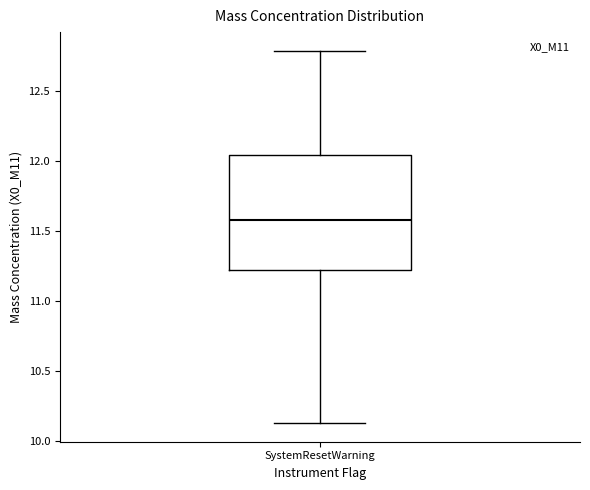

Where is the upper edge of the box for SystemResetWarning on the y-axis? The values are not printed on the chart, so give them approximately, as read against the axis.

12.05